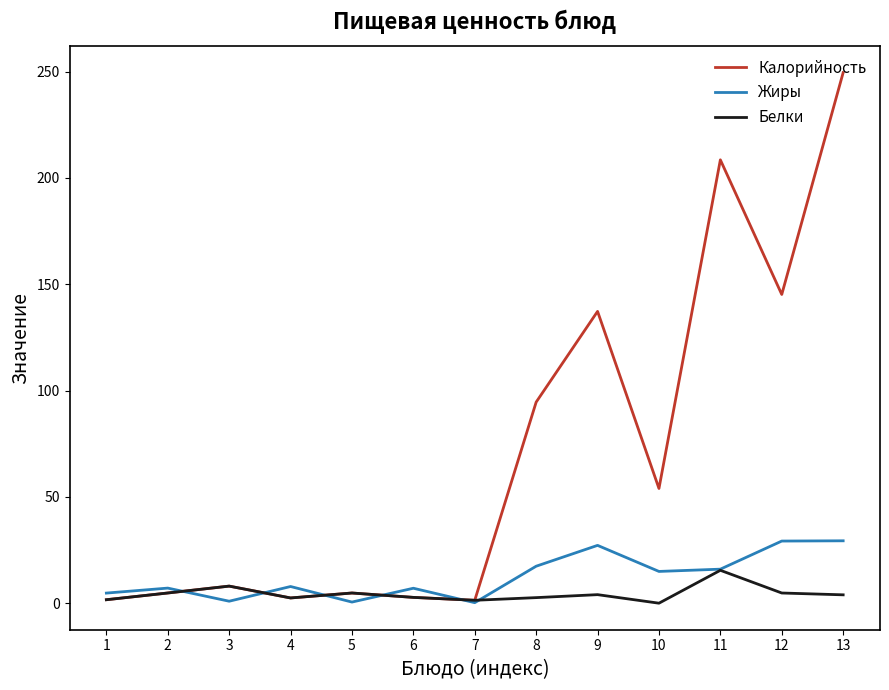

Between 4 and 13, which series saw the biggest shift?

Калорийность